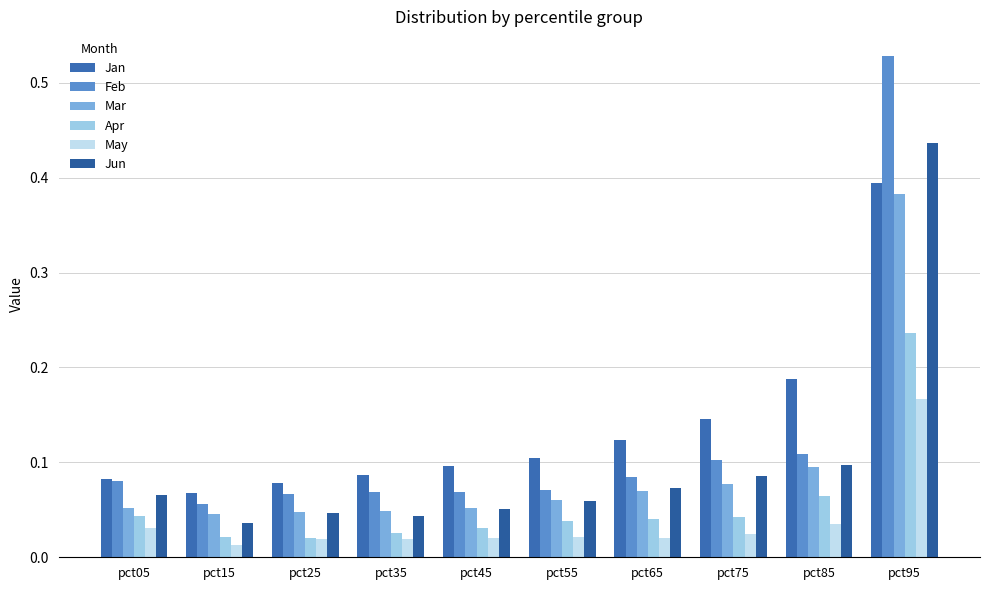

What are all the series names shown in the legend?

Jan, Feb, Mar, Apr, May, Jun